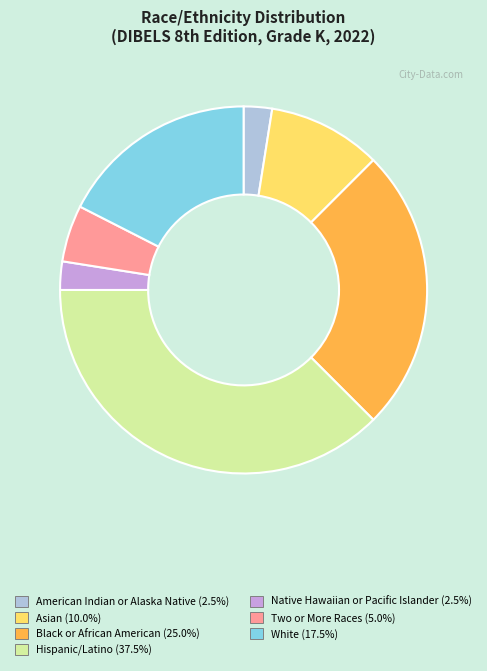

Which has a higher value, American Indian or Alaska Native or Black or African American?

Black or African American